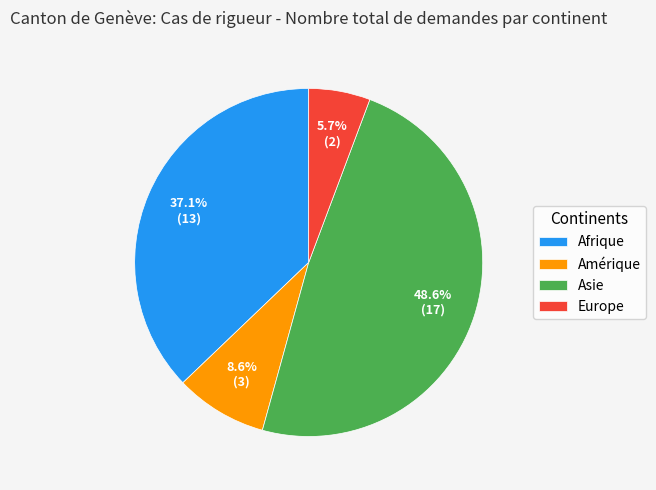

How much of the chart is everything except Afrique?

62.9%